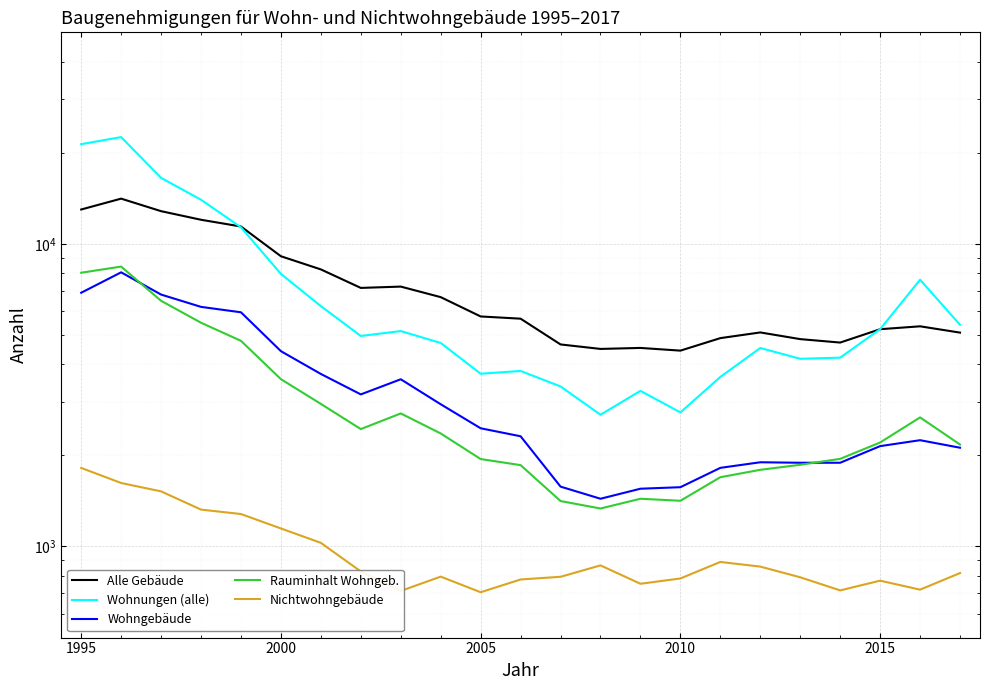

True or false: Rauminhalt Wohngeb. and Nichtwohngebäude intersect in this chart.

False